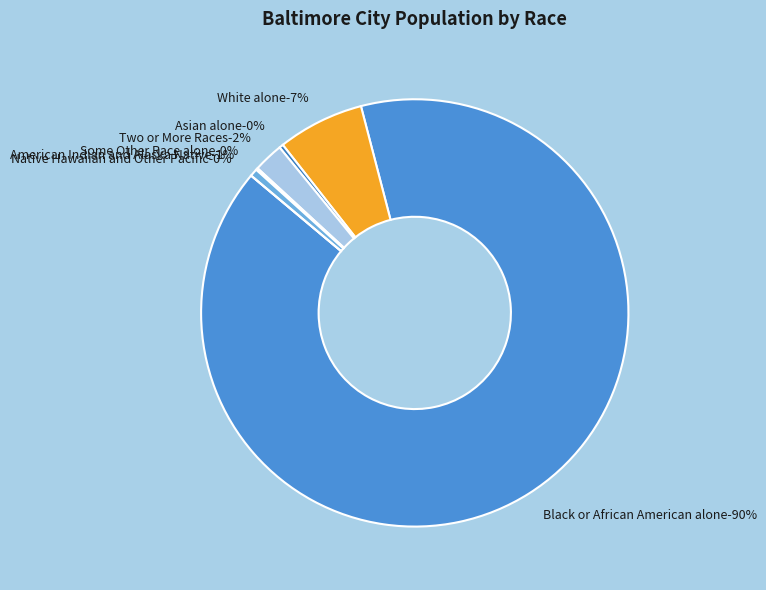

Is there any slice that represents more than half of the pie?

Yes